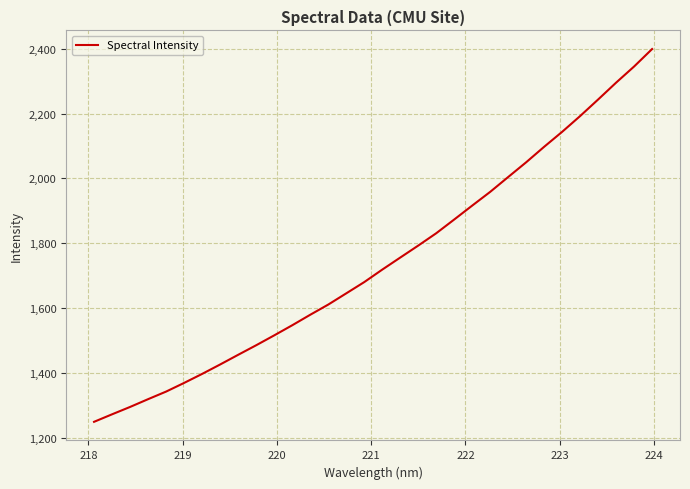

What is the smallest value displayed?

1248.8